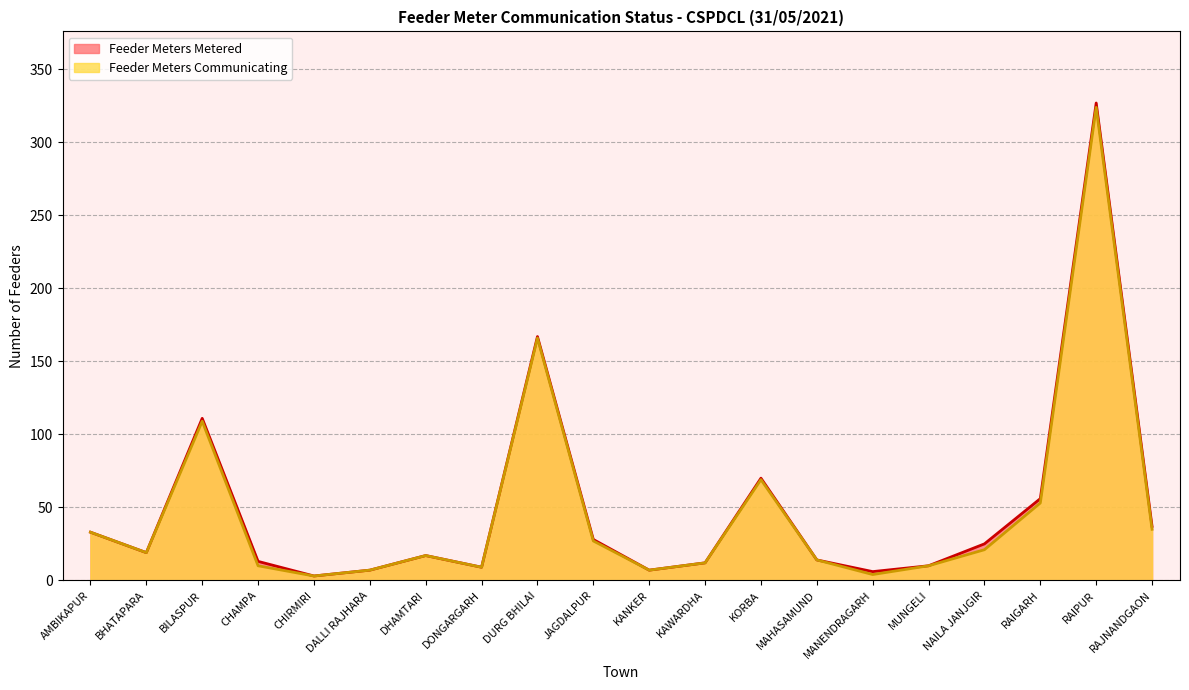

What position from the right is MAHASAMUND?

7